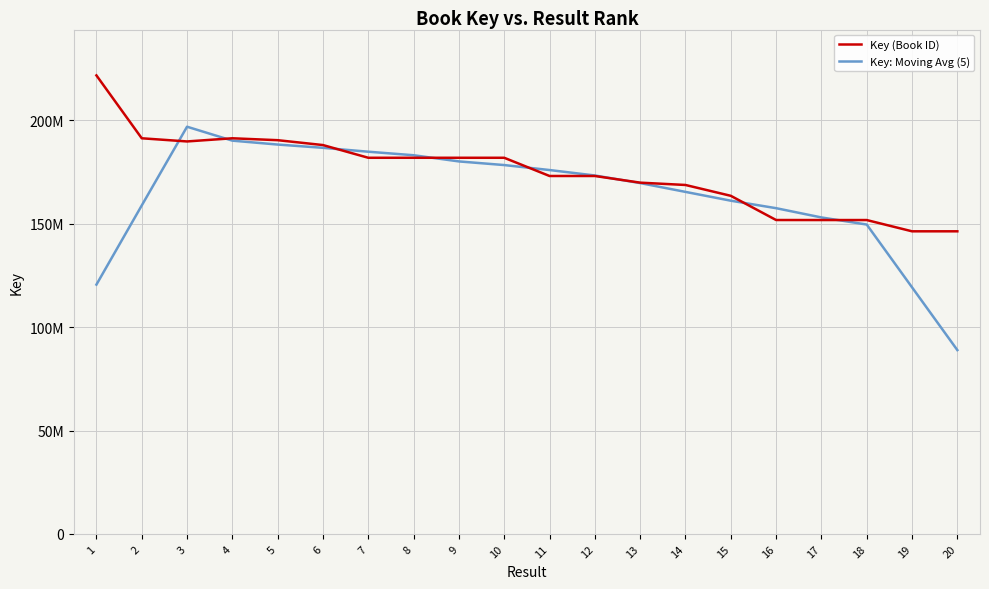

Is this an area chart (filled region under the line)?

No